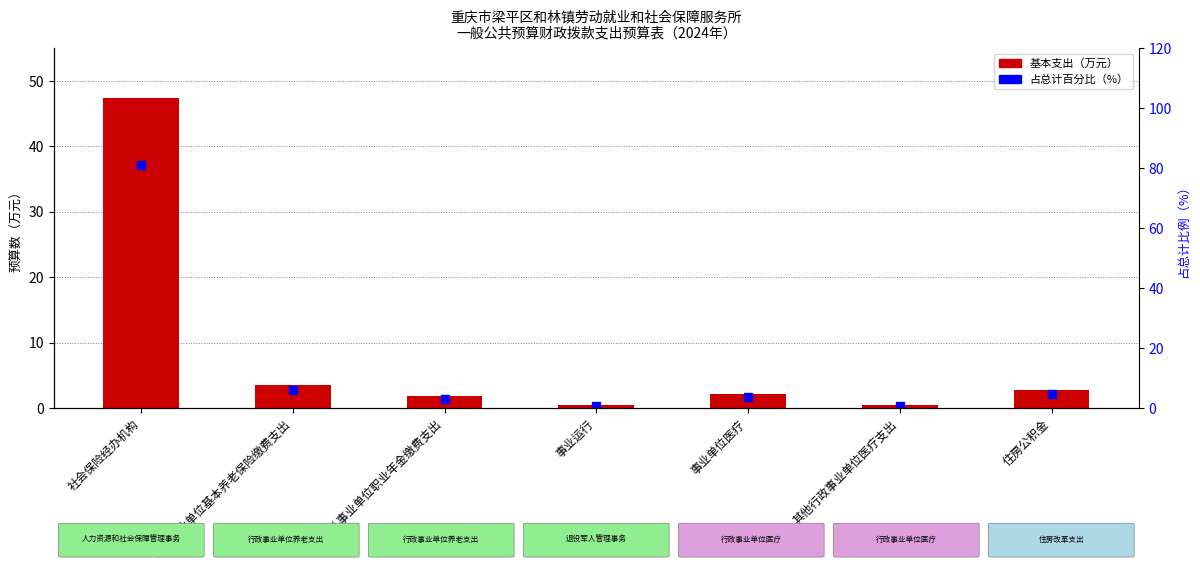

What are all the series names shown in the legend?

基本支出（万元）, 占总计百分比（%）